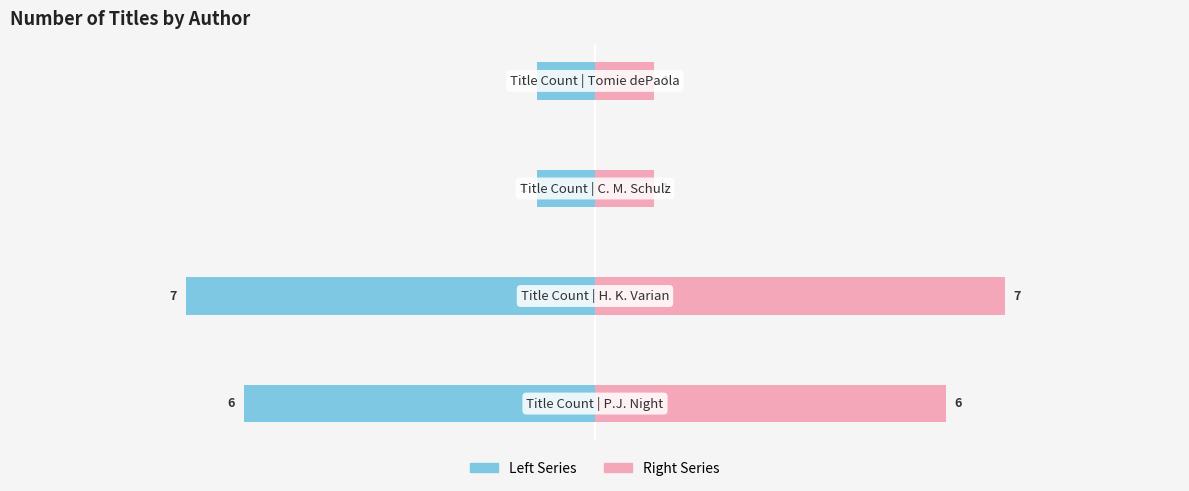

Reading right to left, transcribe all the data shown in this chart.

Left Series: −2.5=-1	−5.0=-1	−7.5=-7	−10.0=-6
Right Series: −2.5=1	−5.0=1	−7.5=7	−10.0=6